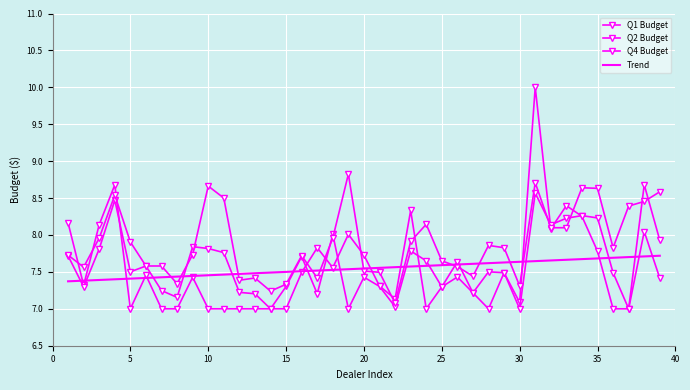

What is the value of the Q4 Budget point at the 6th from the left?

7.6